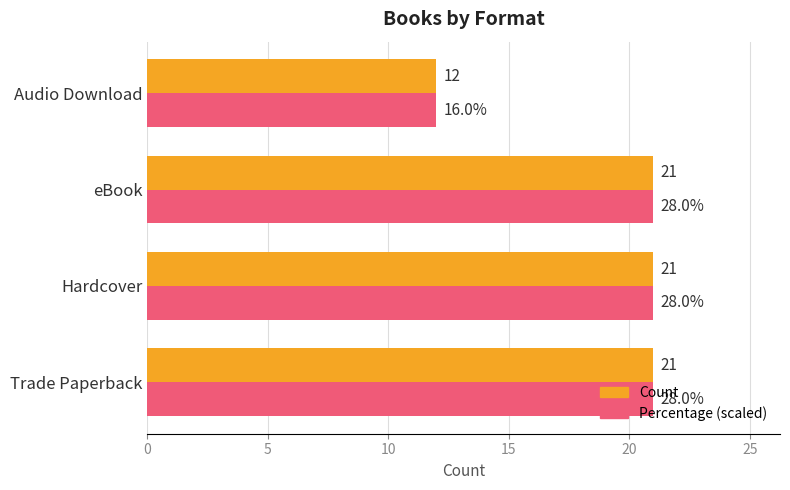

At which category does the chart reach its minimum across all series?

Audio Download